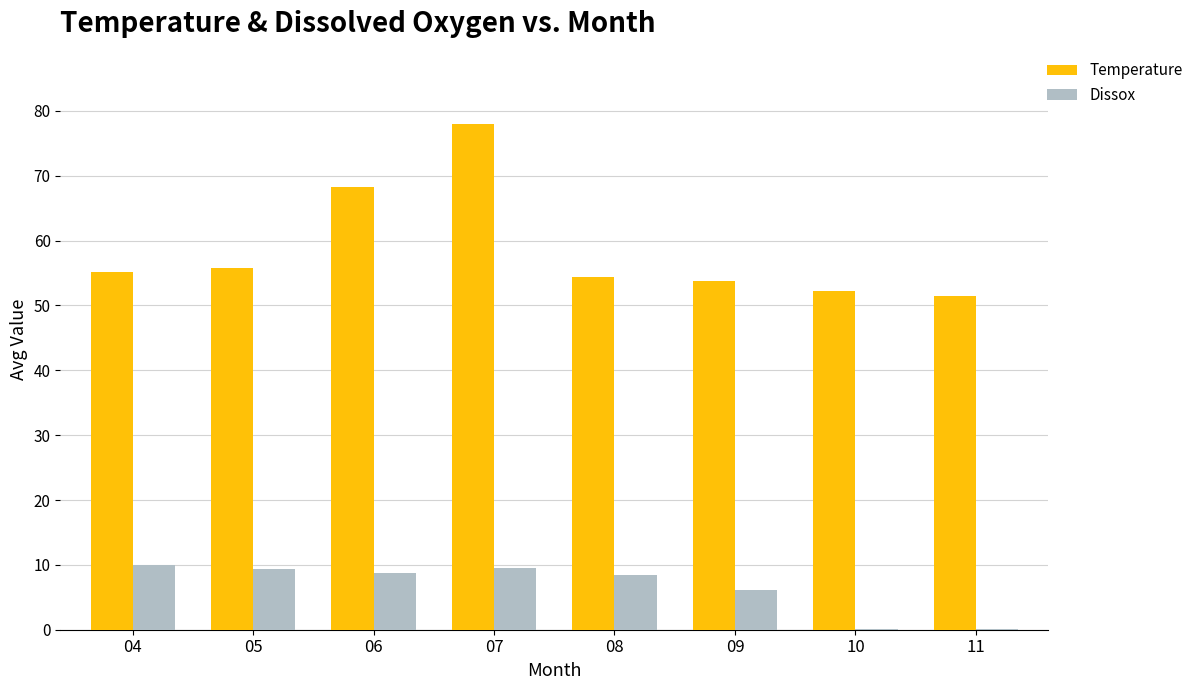

Which series has the largest total across all categories?

Temperature